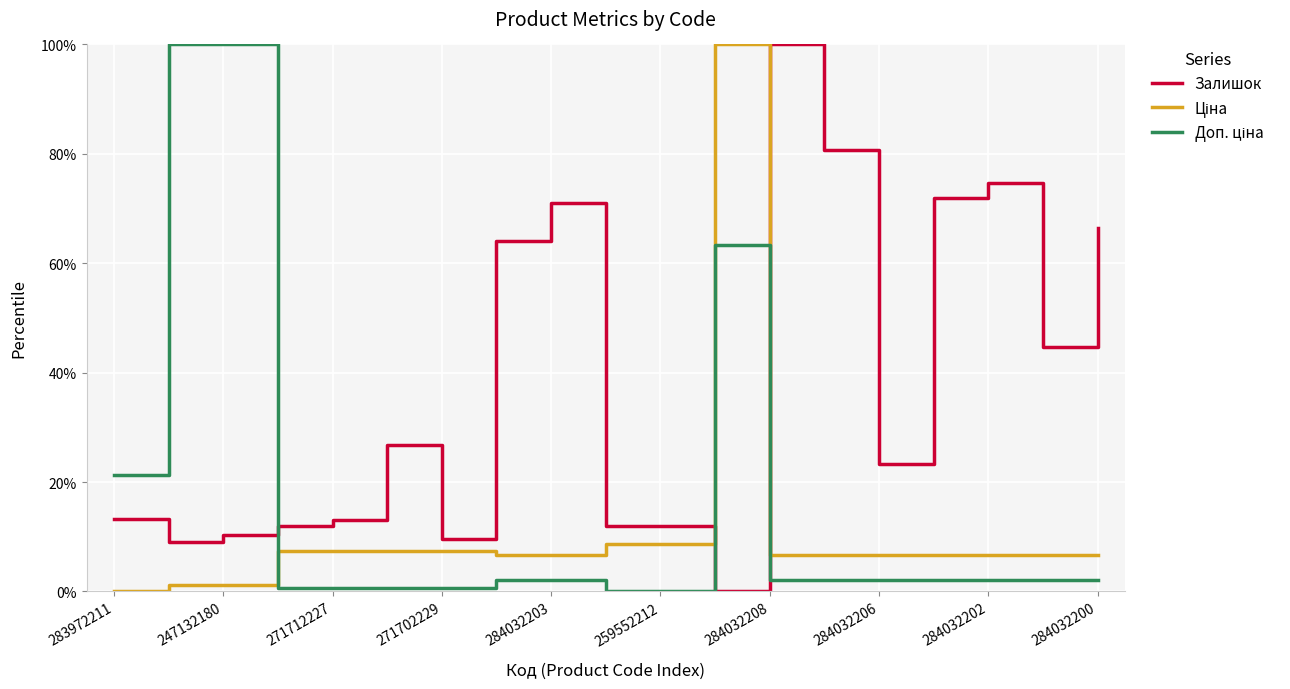

What is the greatest value displayed?

100.0